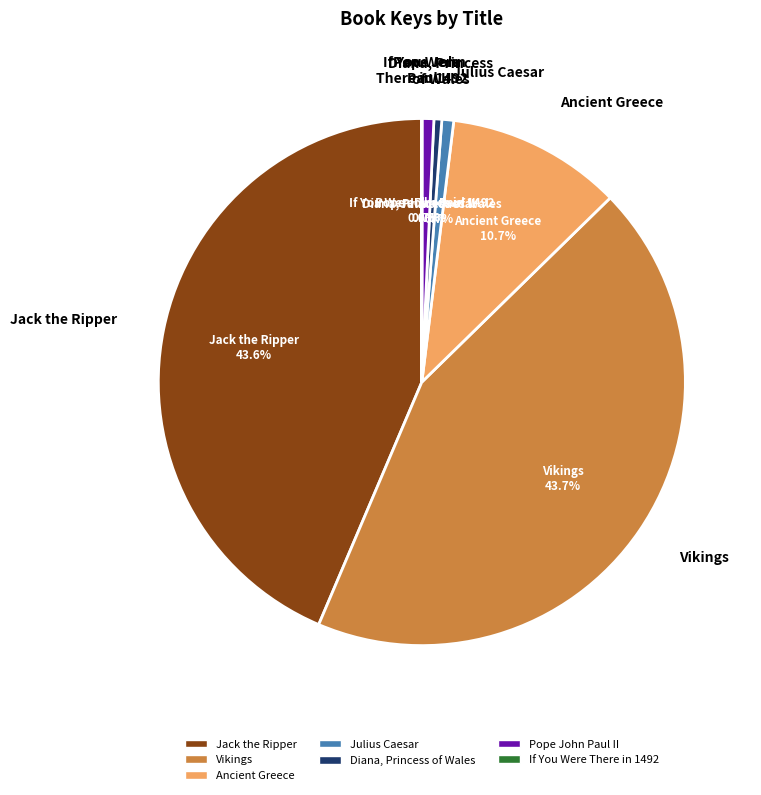

What percentage do Diana, Princess of Wales and Julius Caesar together represent?

1.2%